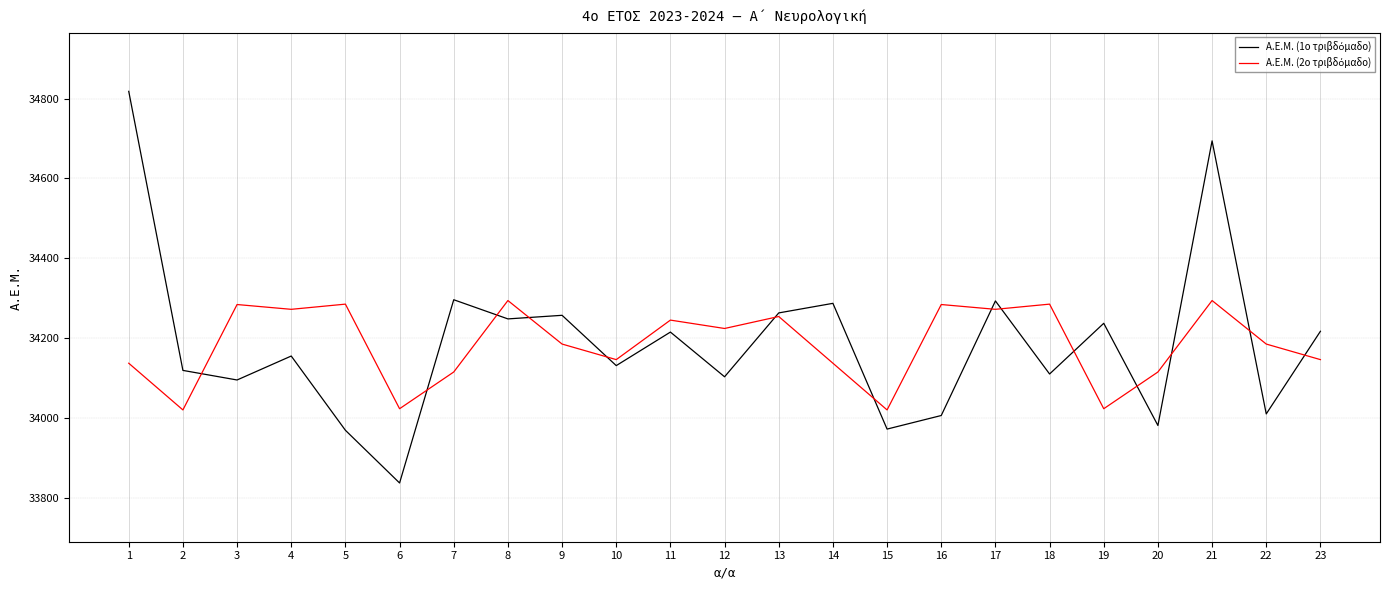

What is the greatest value displayed?

34818